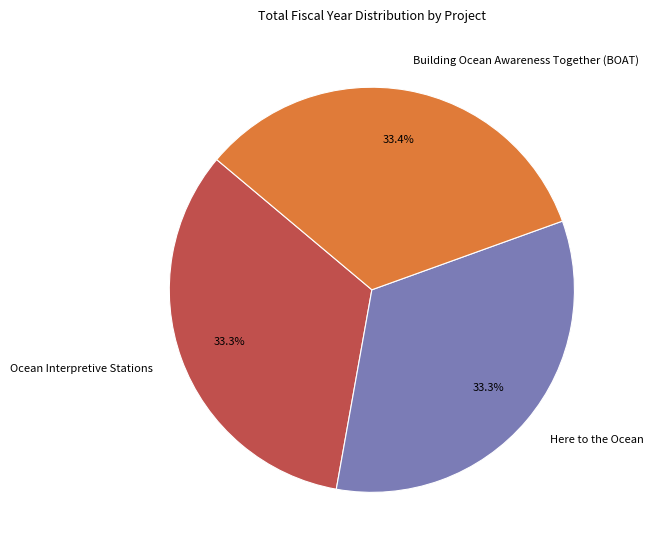

Is the sum of Here to the Ocean and Ocean Interpretive Stations greater than half?

Yes